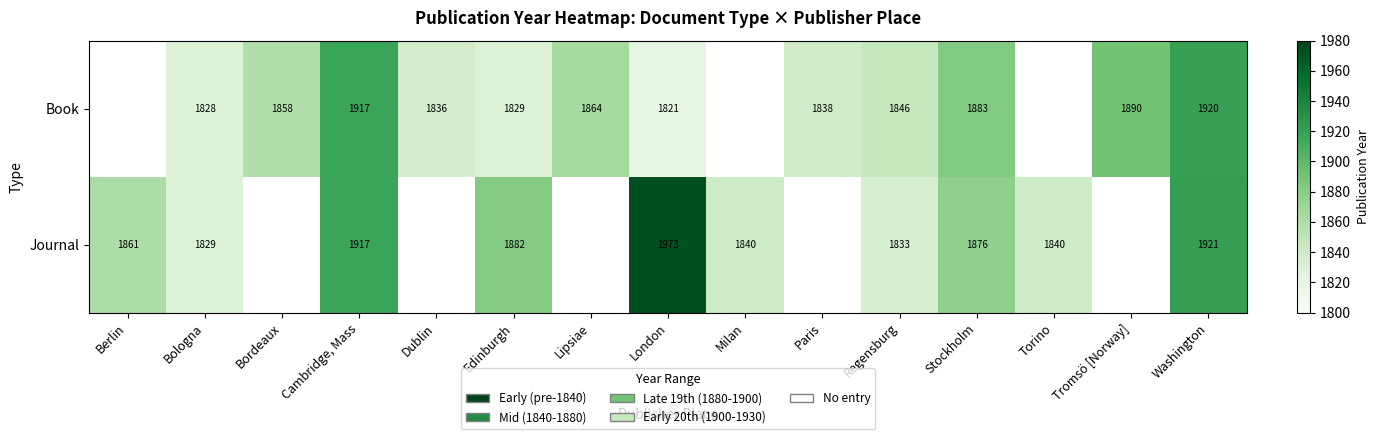

At Edinburgh, list the series in order from largest to smallest.

Journal, Book